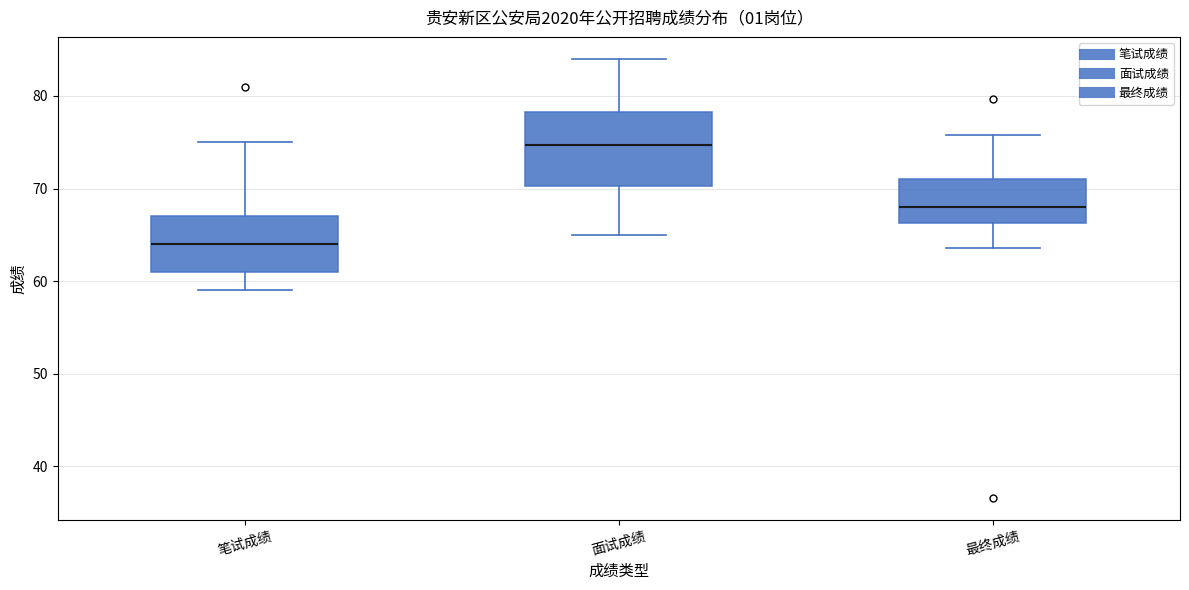

Comparing the boxes themselves (not the whiskers), which one is the tallest?

面试成绩